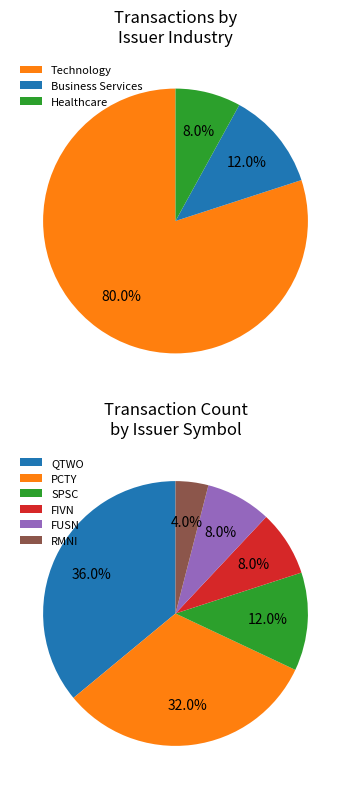

To the nearest percent, what portion does Healthcare represent?

8%